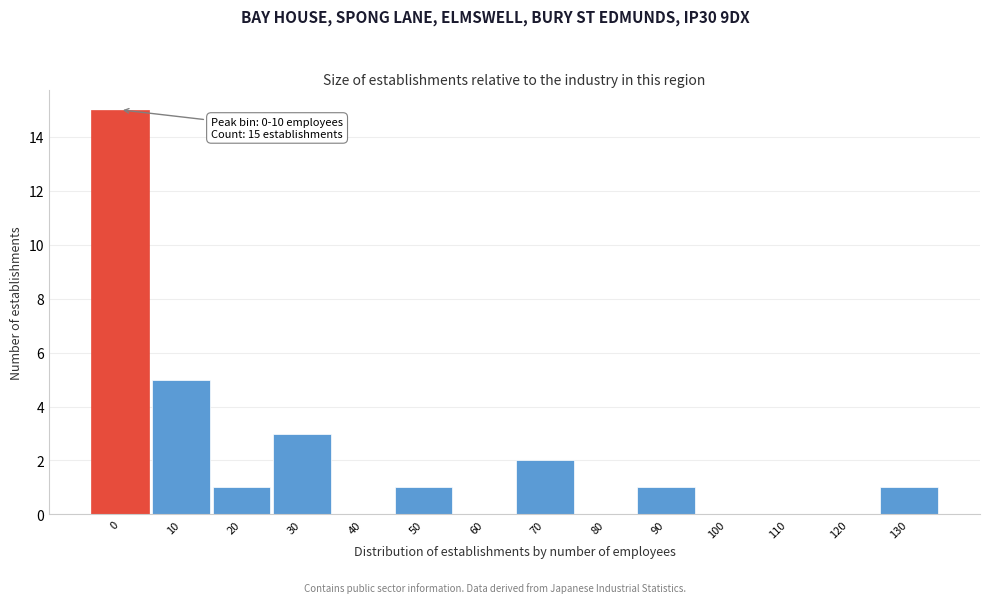

Reading left to right, list all the values displayed in this chart.

0=15	10=5	20=1	30=3	40=0	50=1	60=0	70=2	80=0	90=1	100=0	110=0	120=0	130=1